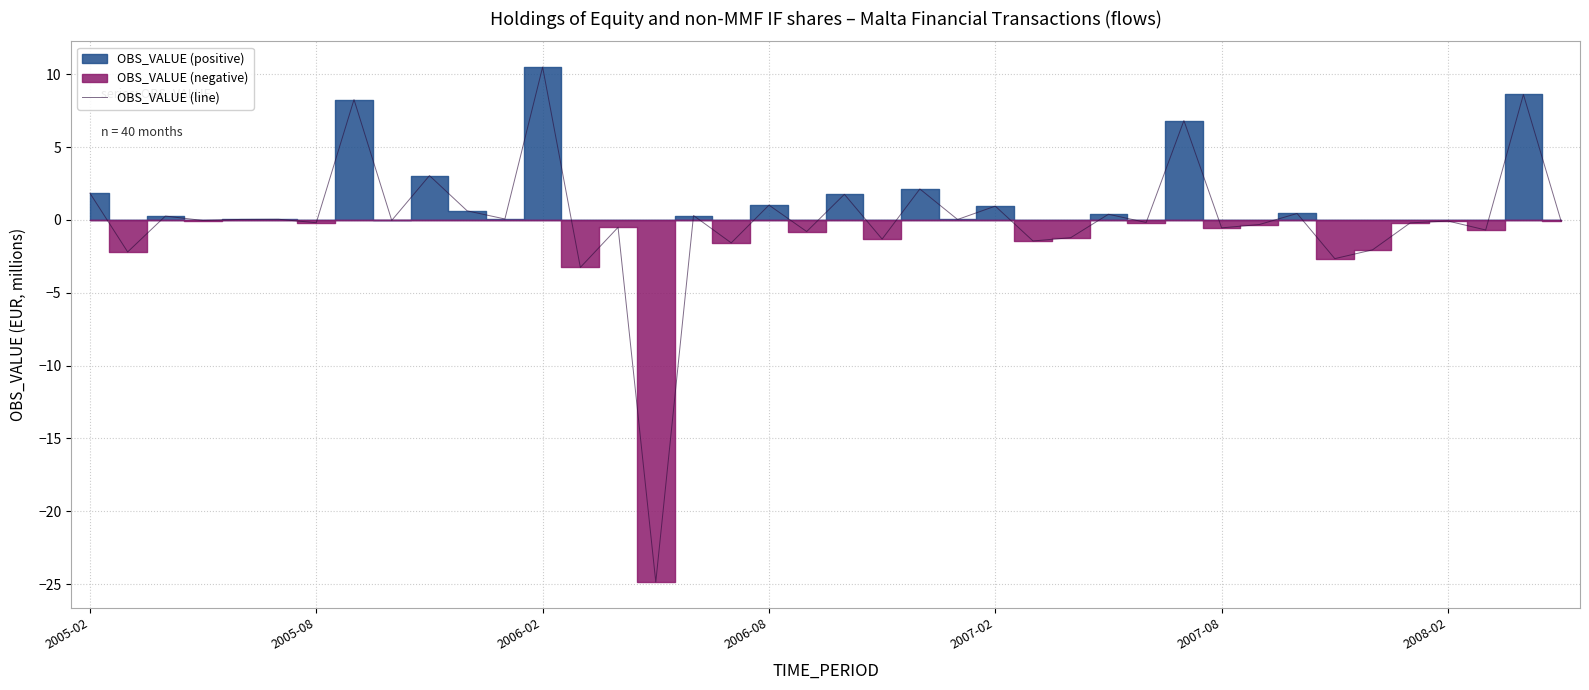

What is the smallest value displayed?

-24.9